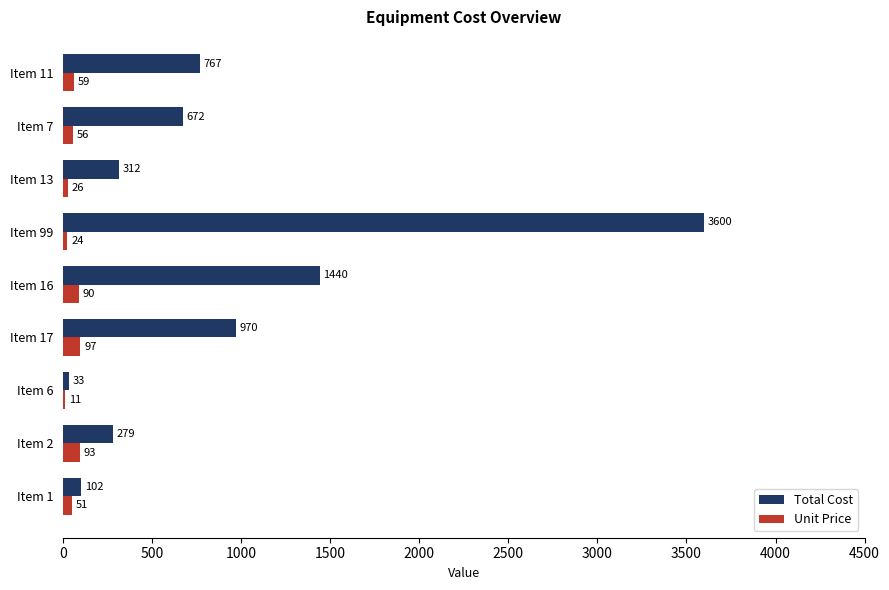

Which series has the widest spread of values?

Total Cost